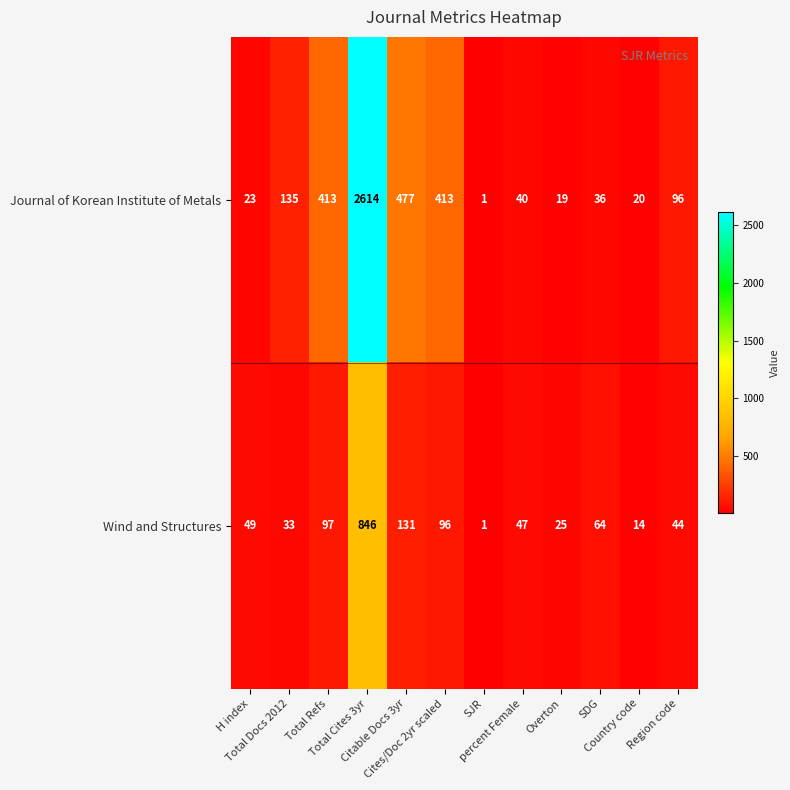

How many categories are shown in the chart?

12